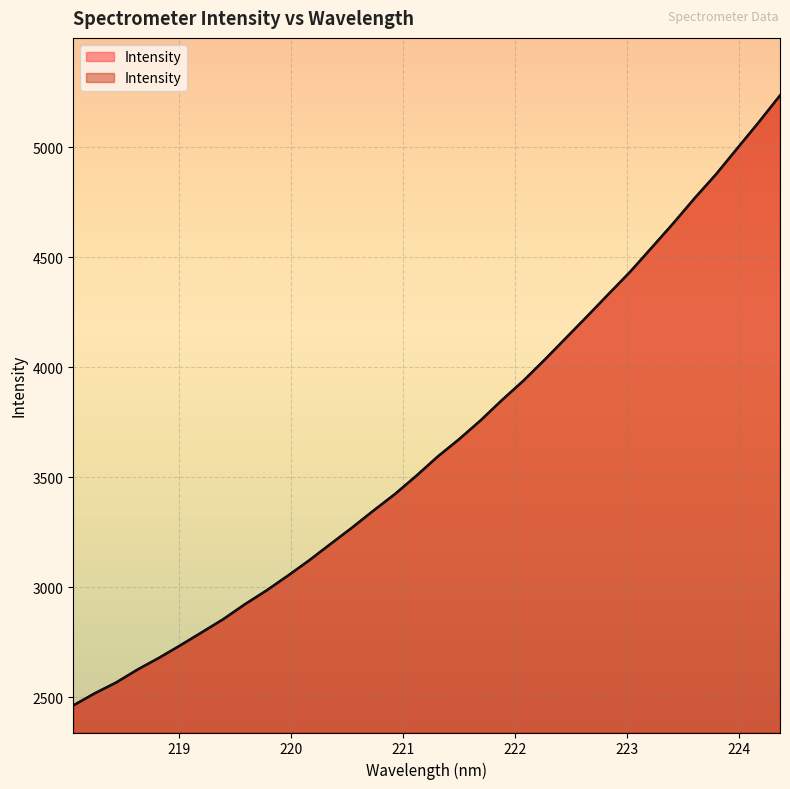

True or false: there are more than 0 points higher than both neighbors.

False